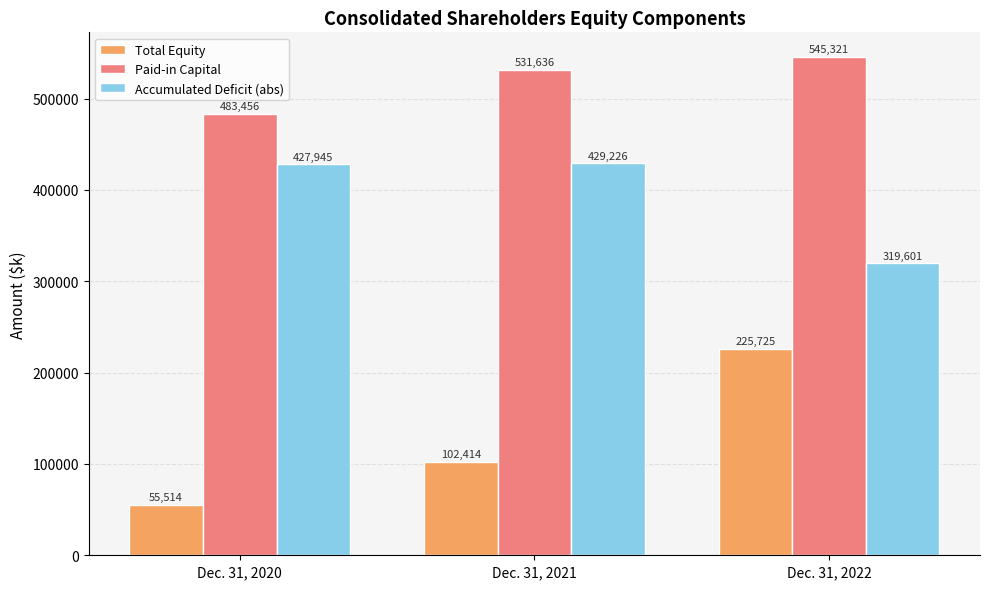

What is the difference between the Total Equity values at Dec. 31, 2021 and Dec. 31, 2022?

123311